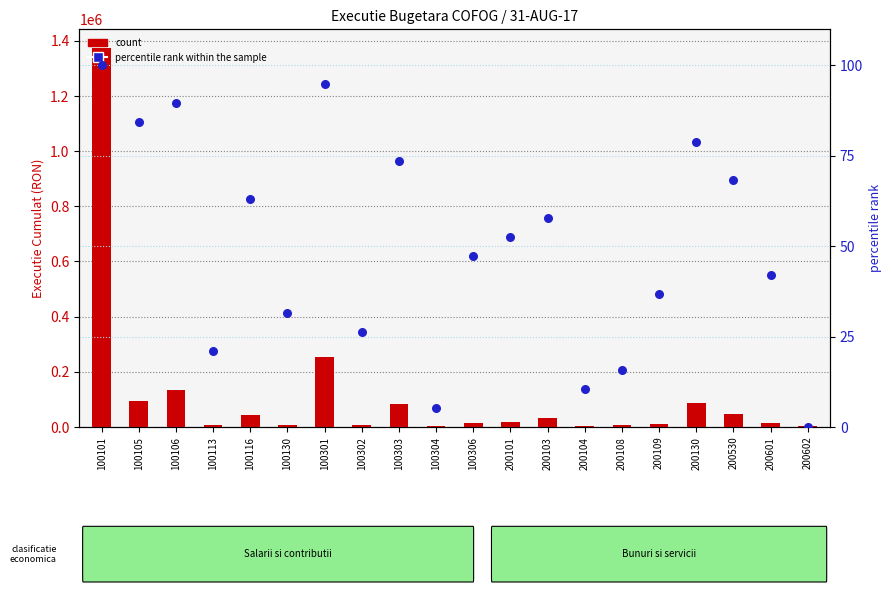

At how many categories does at least one series exceed 409873?

1